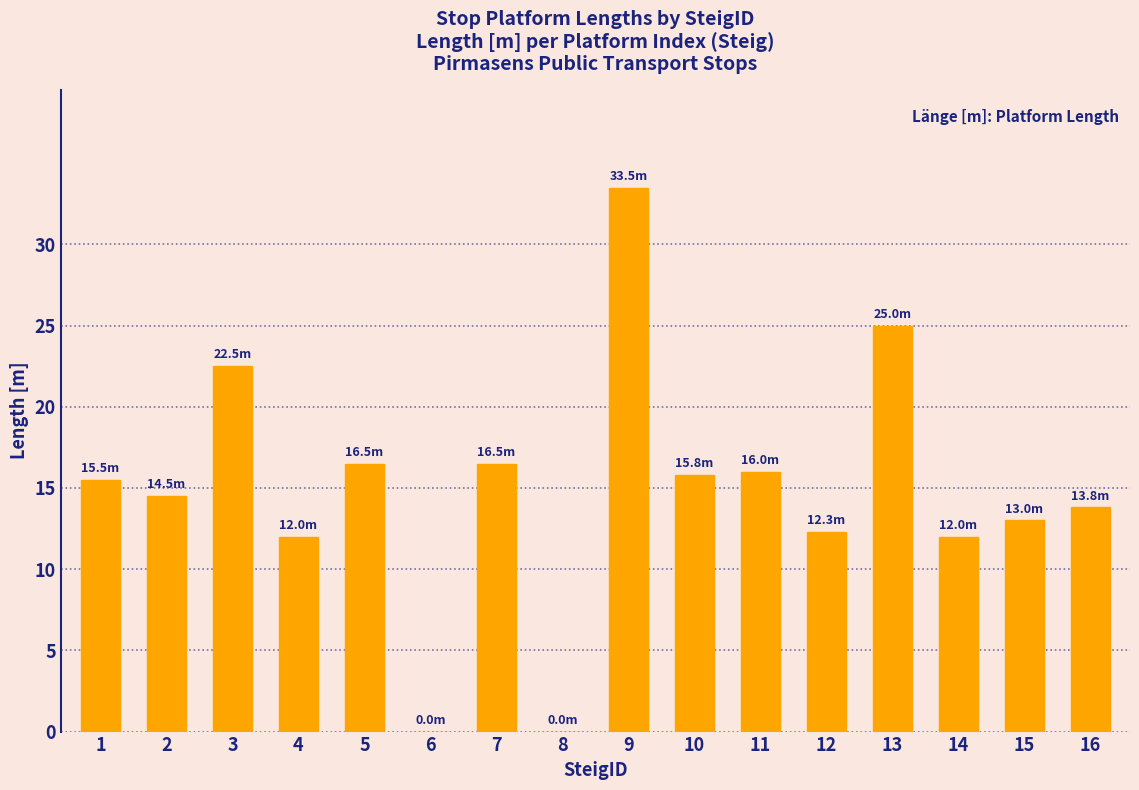

Approximately how many times larger is the value at 9 compared to 16?

2.4